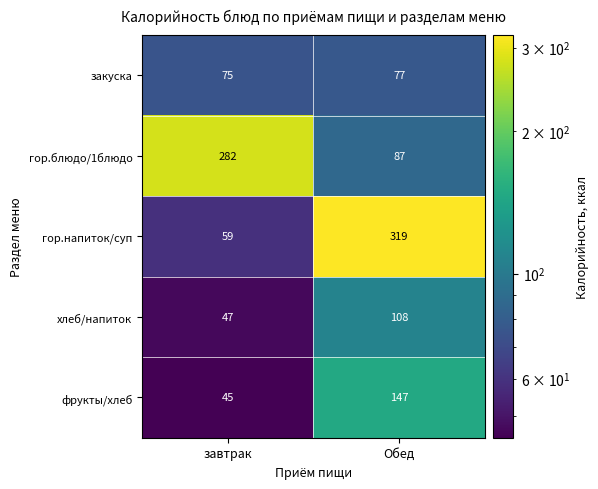

What is the total value across all series at Обед?

738